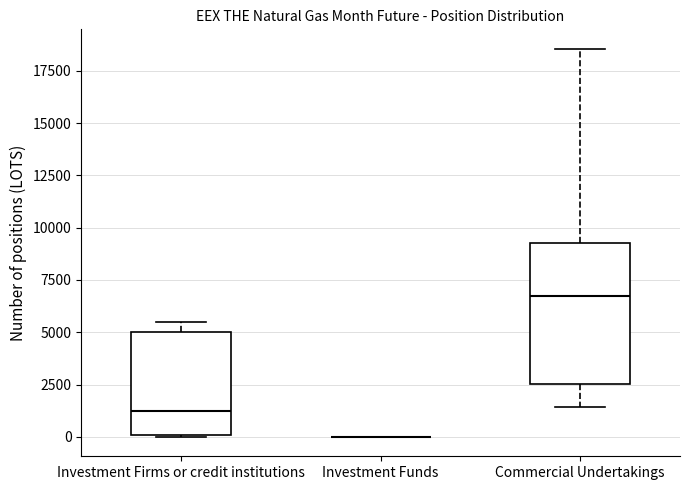

Reading left to right, transcribe this box plot: for each box, give where its median line is, the range the box spans, and where its two whiskers end, as read against the y-axis. The values are not printed on the chart, so give them approximately, as read against the axis.

Investment Firms or credit institutions: median 1000, box 0 to 5000, whiskers 0 to 5500
Investment Funds: box collapsed to a line at 0, whiskers 0 to 0
Commercial Undertakings: median 6500, box 2500 to 9500, whiskers 1500 to 18500